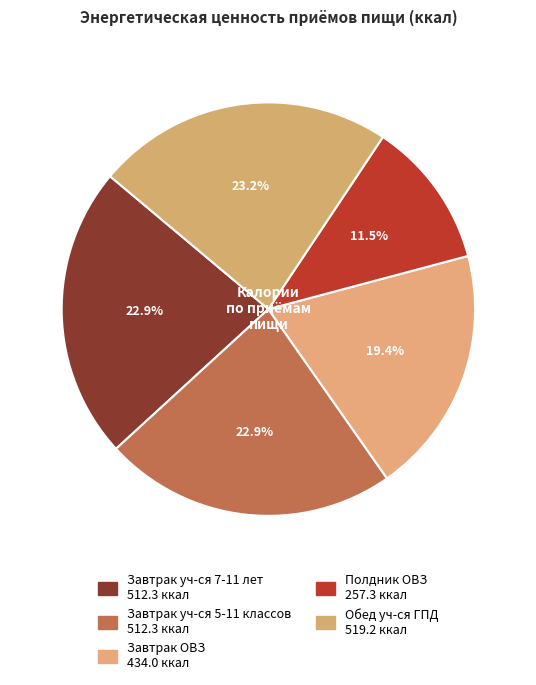

The Обед уч-ся ГПД slice represents 15% of the pie. True or false?

False